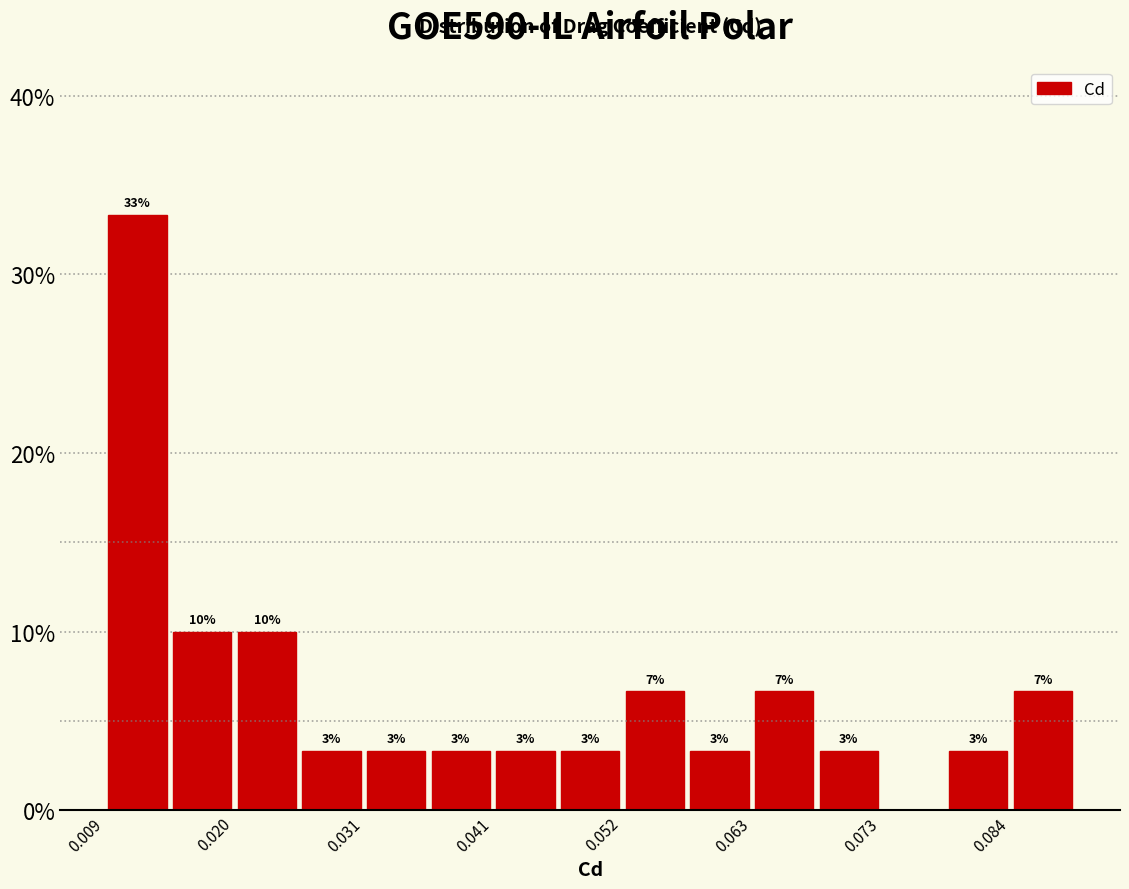

Read against the x-axis, roughly where is the centre of the tallest bar?

0.012